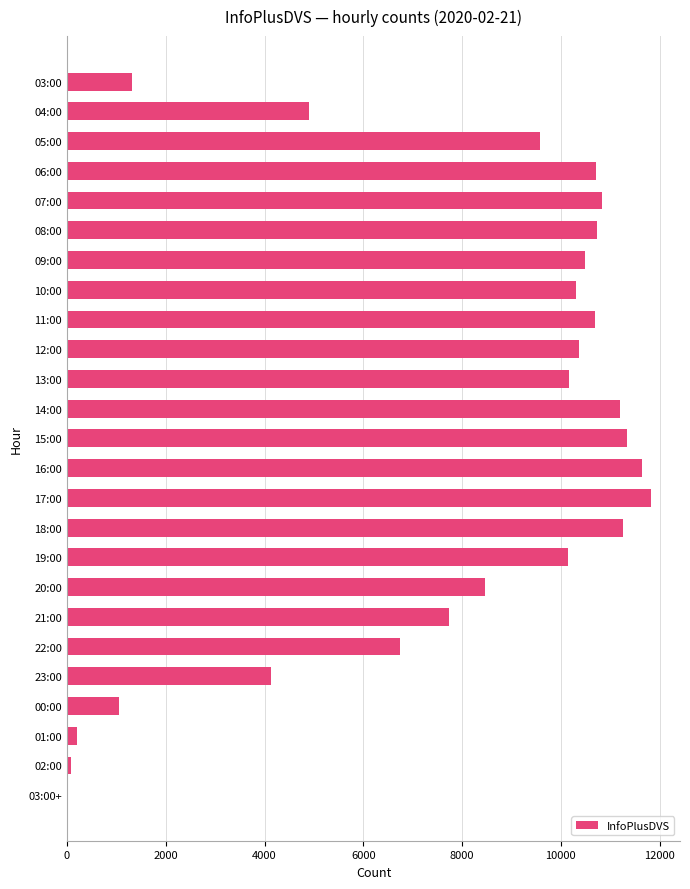

Which has a higher value, 07:00 or 16:00?

16:00